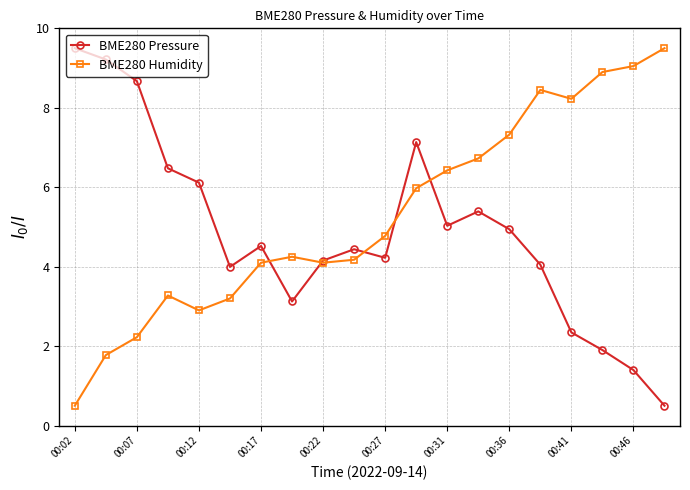

At how many categories does at least one series exceed 7?

10